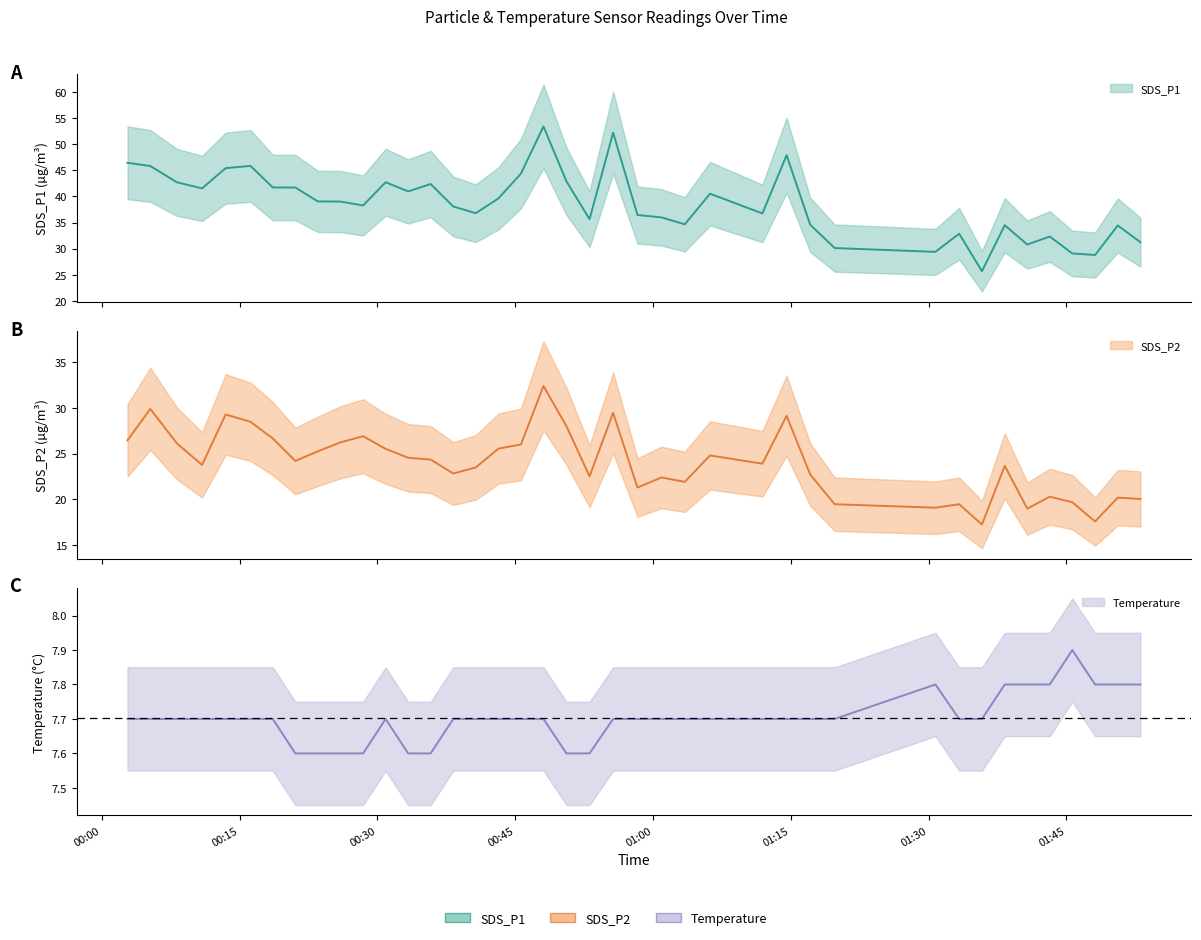

What is the difference between the maximum and minimum values in the Temp series?

0.3